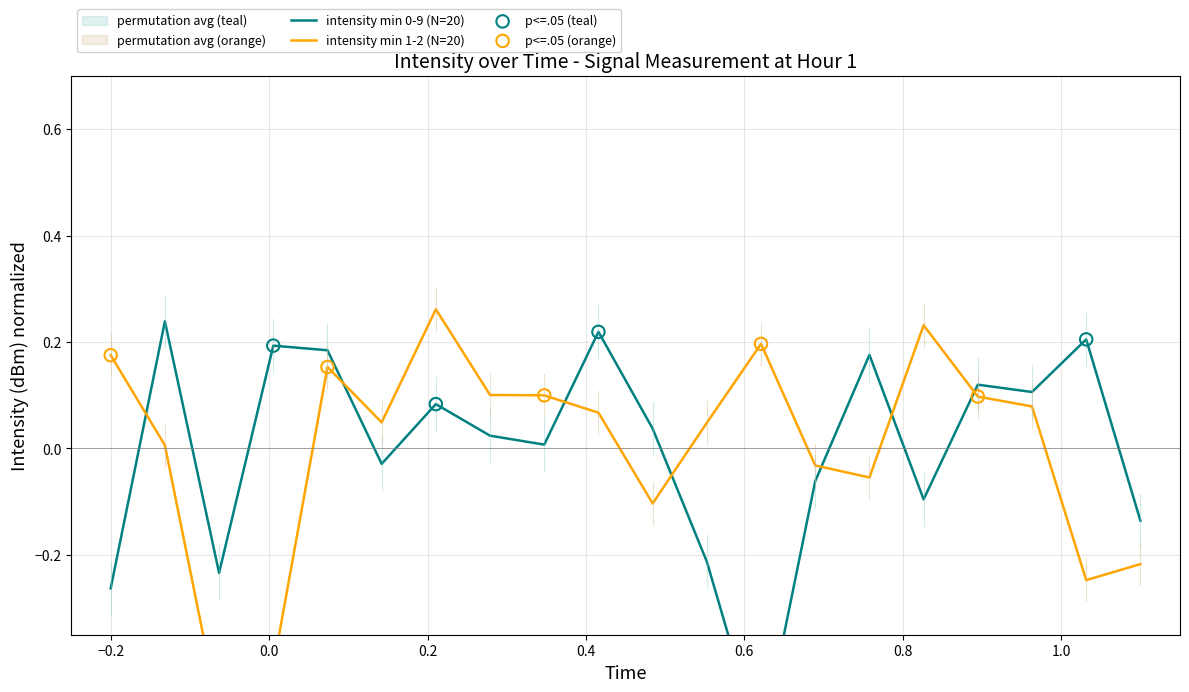

Which series contains the highest Y value?

intensity(dBm) - minutes 1-2